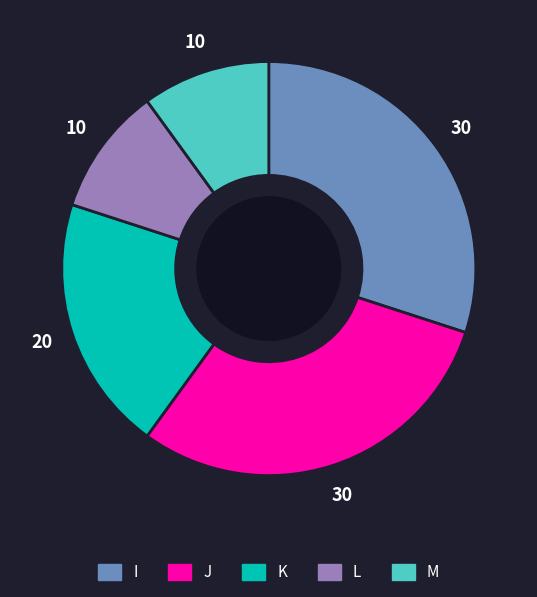

Is there a majority slice in this chart?

No